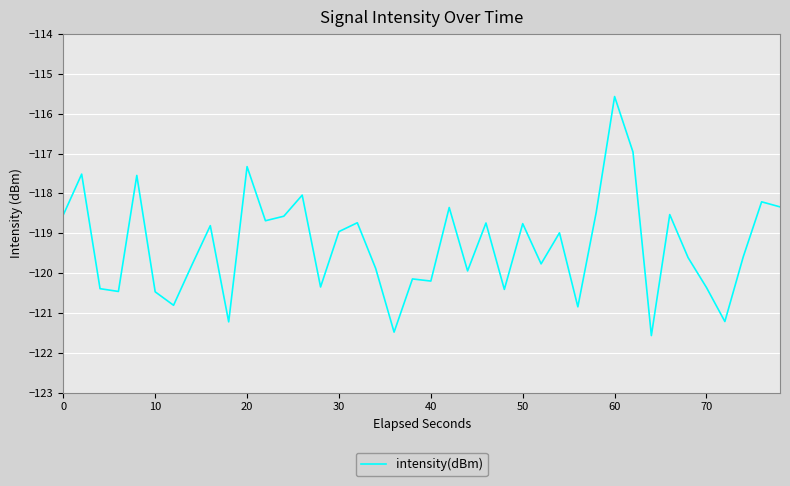

What is the maximum value shown in the chart?

-115.6